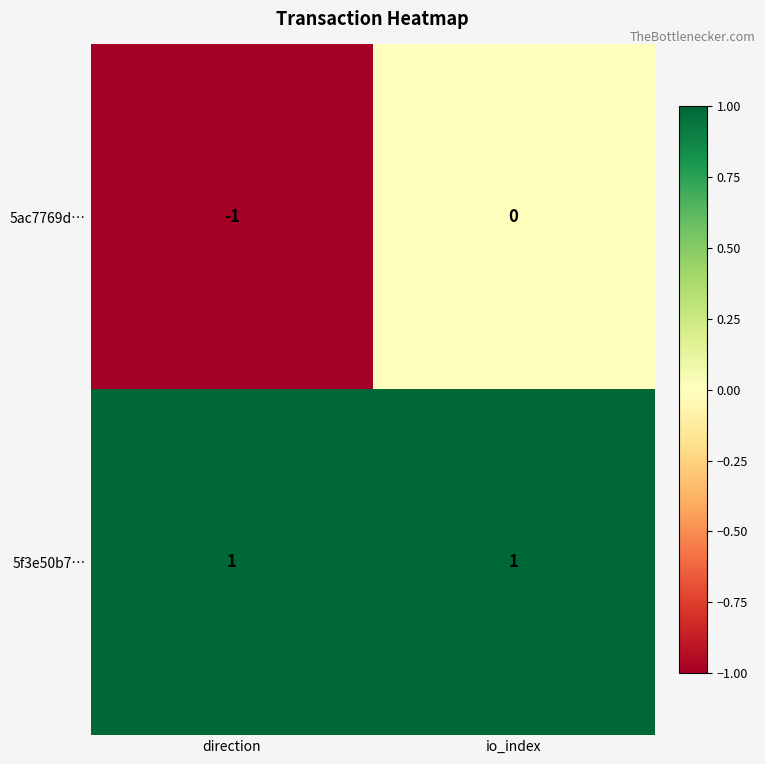

Which category has the highest value in the 5ac7769d… series?

io_index